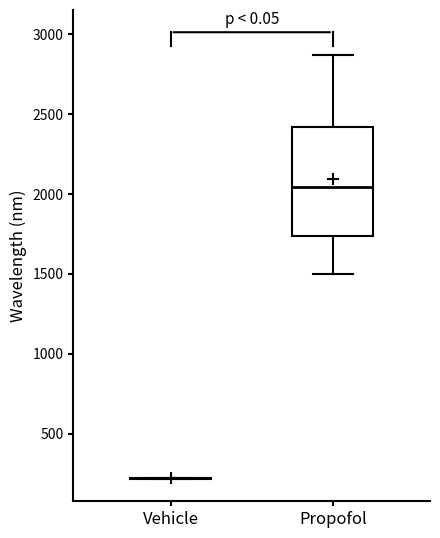

Reading left to right, read every box against the y-axis: the position of its median line, the range the box covers, and the ends of its whiskers. The values are not printed on the chart, so give them approximately, as read against the axis.

Vehicle: box collapsed to a line at 200, whiskers 200 to 200
Propofol: median 2050, box 1750 to 2400, whiskers 1500 to 2850